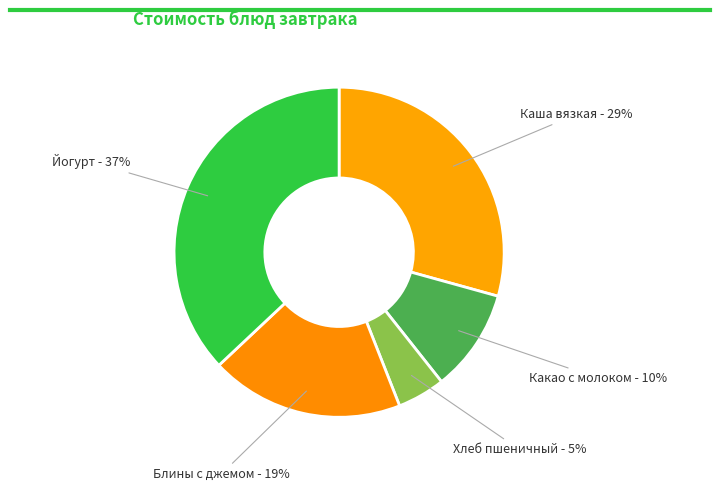

How many segments does this pie chart have?

5